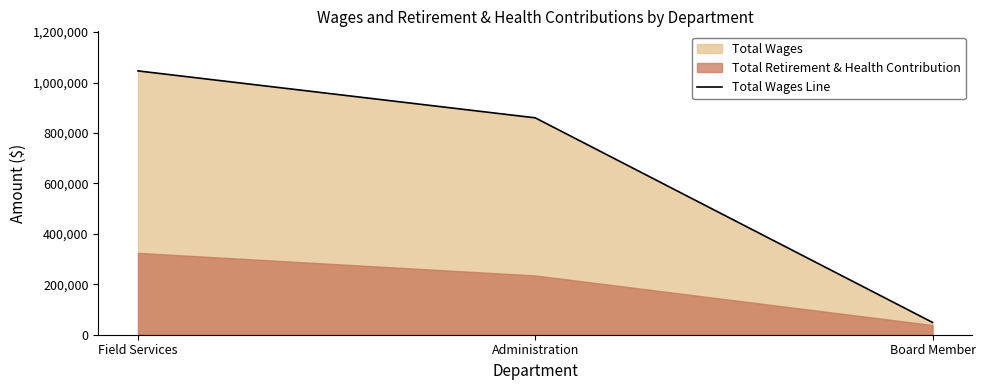

Reading left to right, list all the values displayed in this chart.

1046090	860012	48840